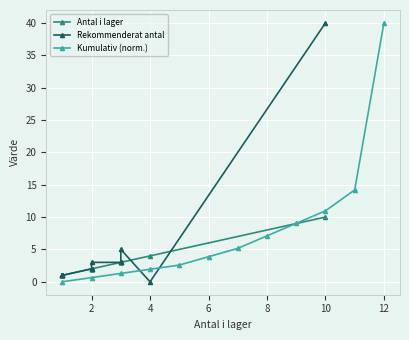

What is the highest value of the Kumulativ (norm.) series?

40.0